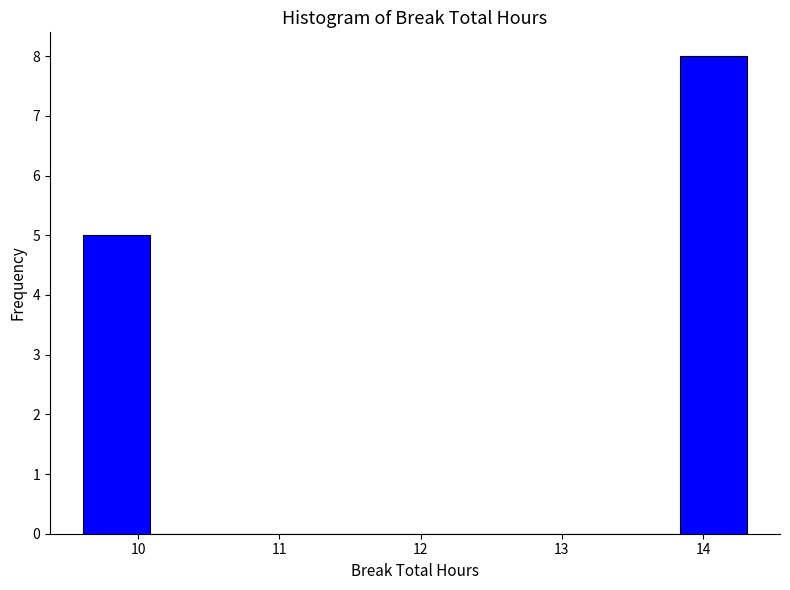

Which range on the x-axis has the tallest bar?

13.84 to 14.31